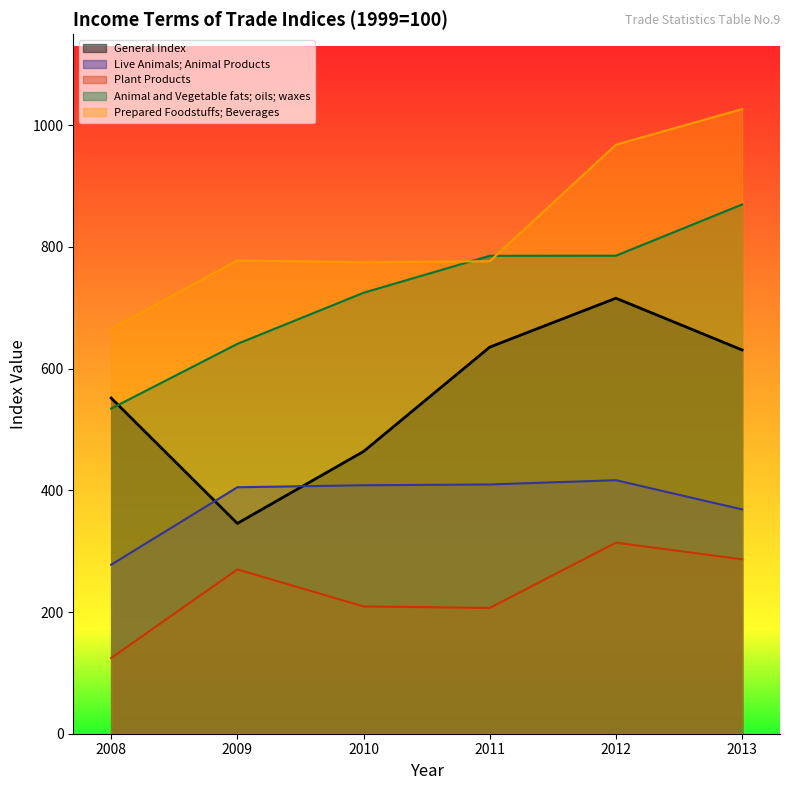

What are all the series names shown in the legend?

General Index, Live Animals; Animal Products, Plant Products, Animal and Vegetable fats; oils; waxes, Prepared Foodstuffs; Beverages